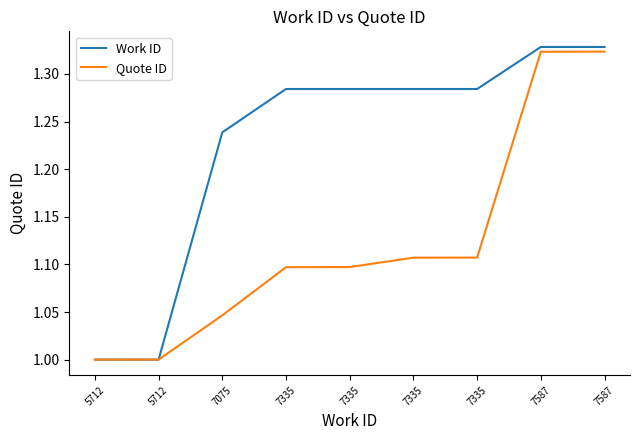

At 5712, list the series in order from largest to smallest.

Work ID, Quote ID